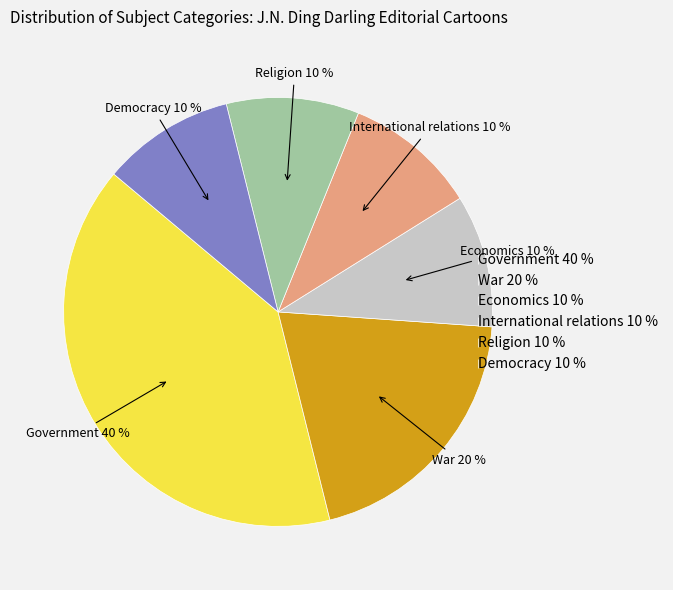

Which has a higher value, Government or Religion?

Government